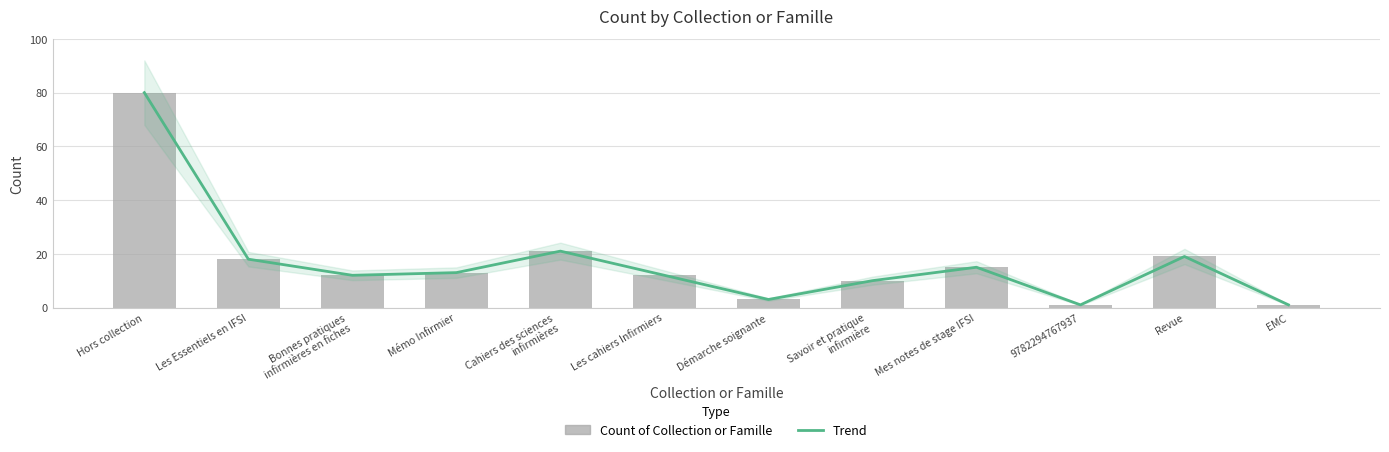

Reading right to left, transcribe all the data shown in this chart.

Trend: 1	19	1	15	10	3	12	21	13	12	18	80
Count of Collection or Famille: 1	19	1	15	10	3	12	21	13	12	18	80